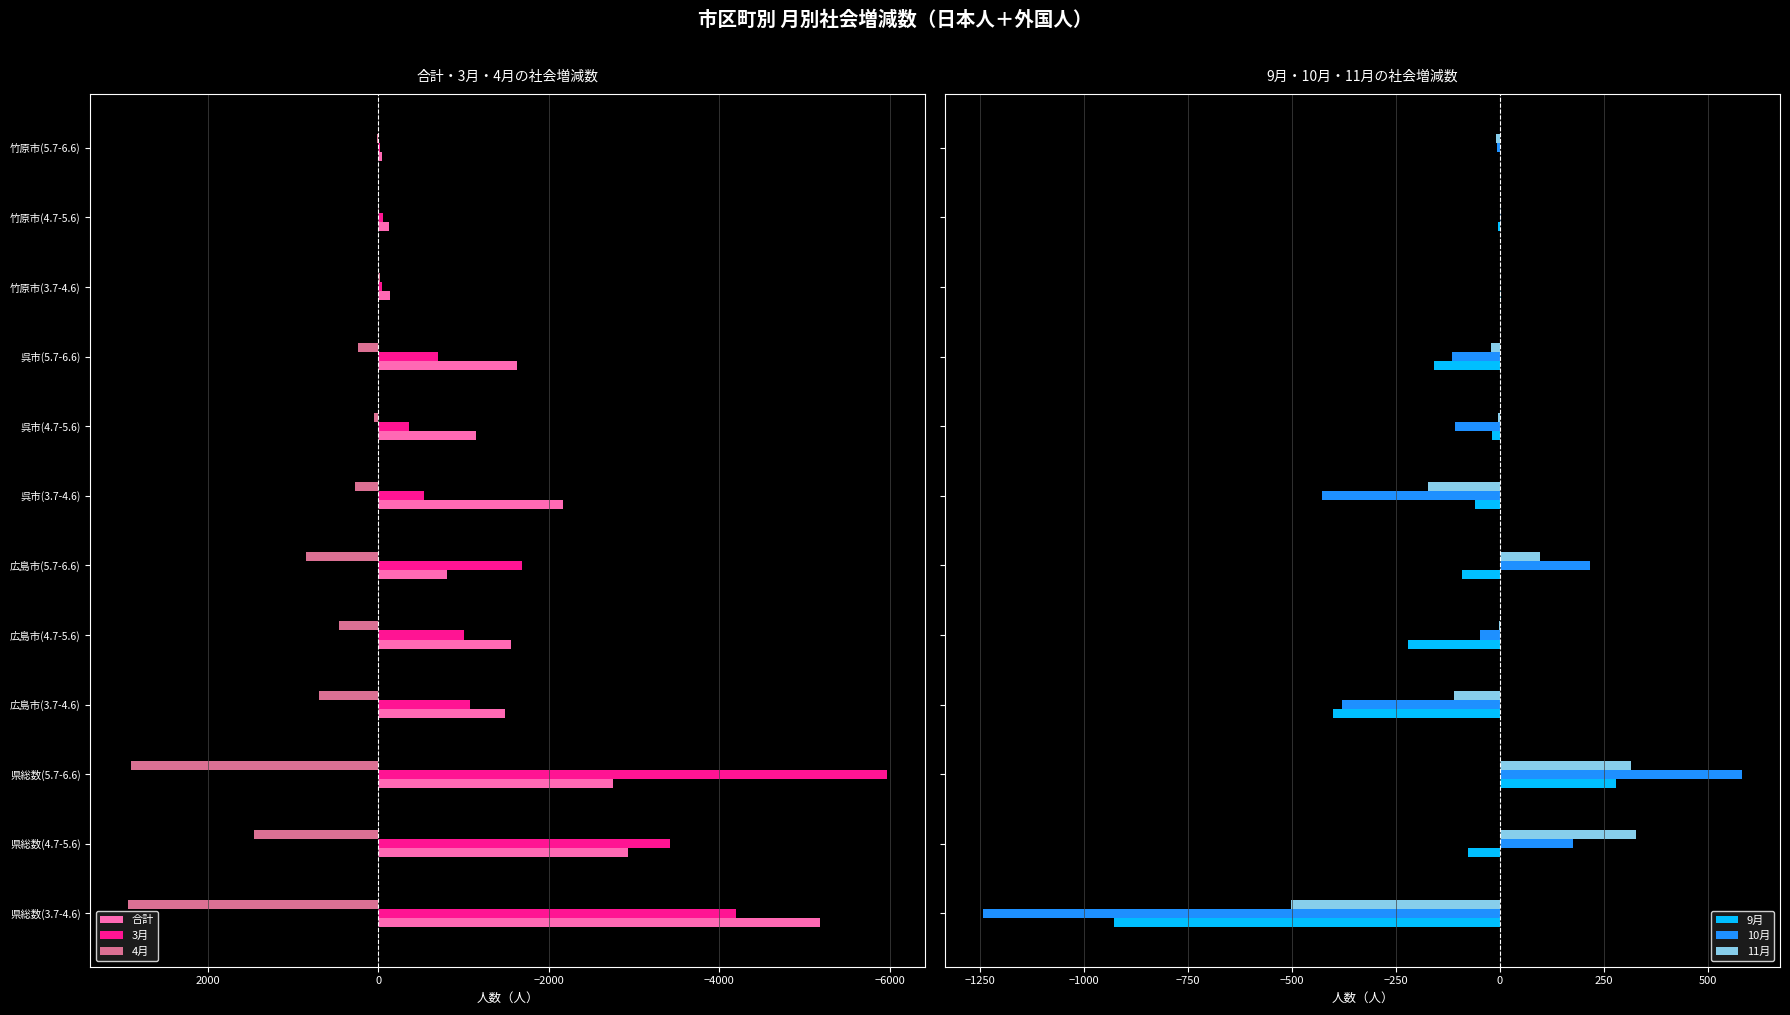

Is it true that 4月 equals 239 at 呉市(5.7-6.6)?

True